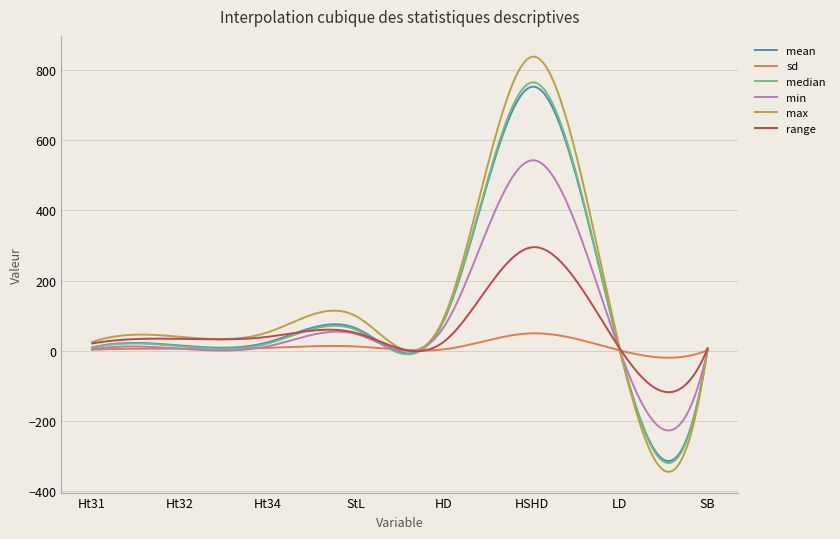

What is the smallest value displayed?

-344.9